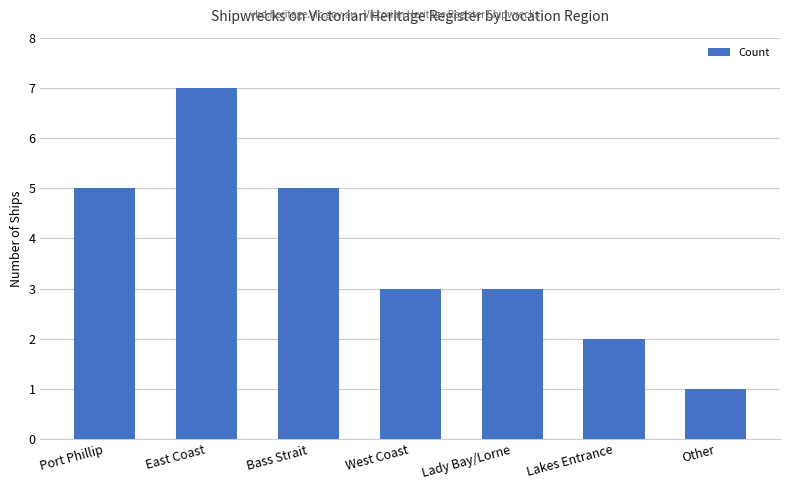

Where does the data first go above 3?

Port Phillip